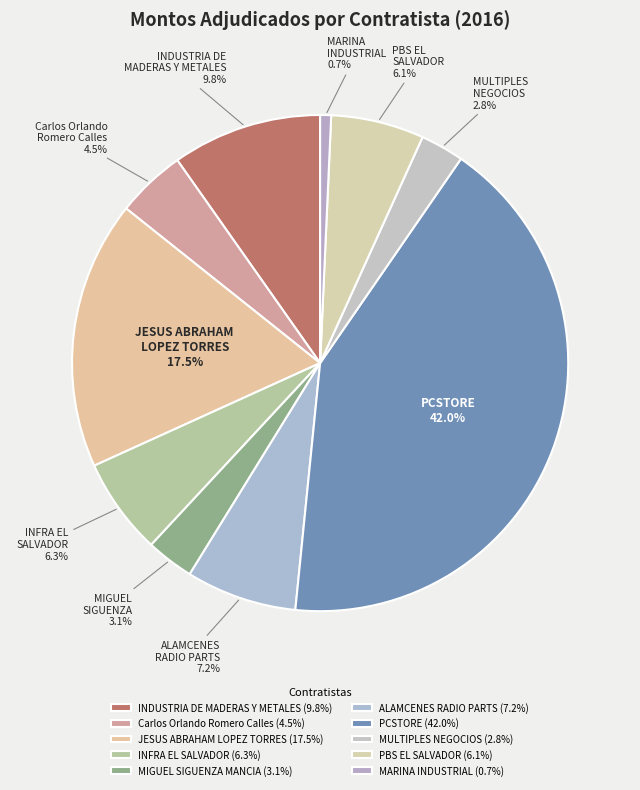

To the nearest percent, what portion does INFRA EL SALVADOR represent?

6%